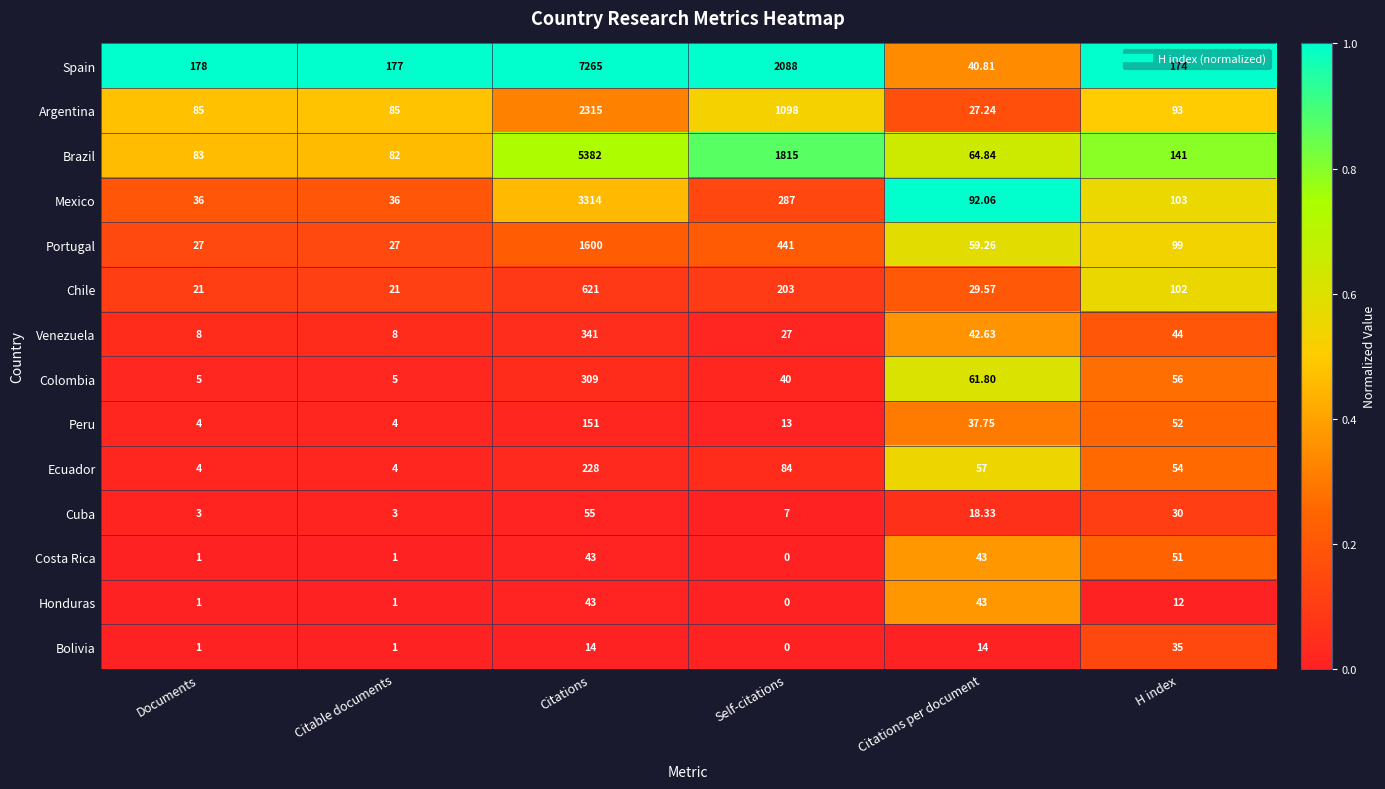

Which category has the highest value in the Bolivia series?

H index